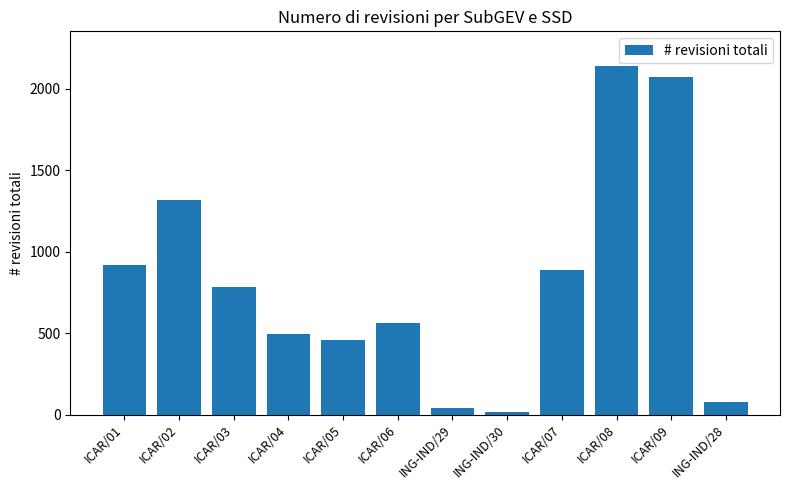

At which label does the data first exceed 782?

ICAR/01